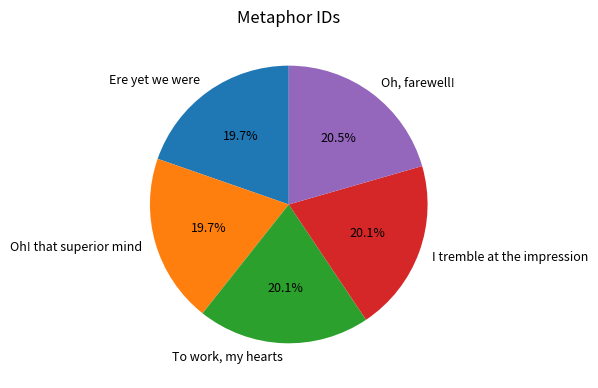

Do To work, my hearts and I tremble at the impression together represent more than half of the pie?

No